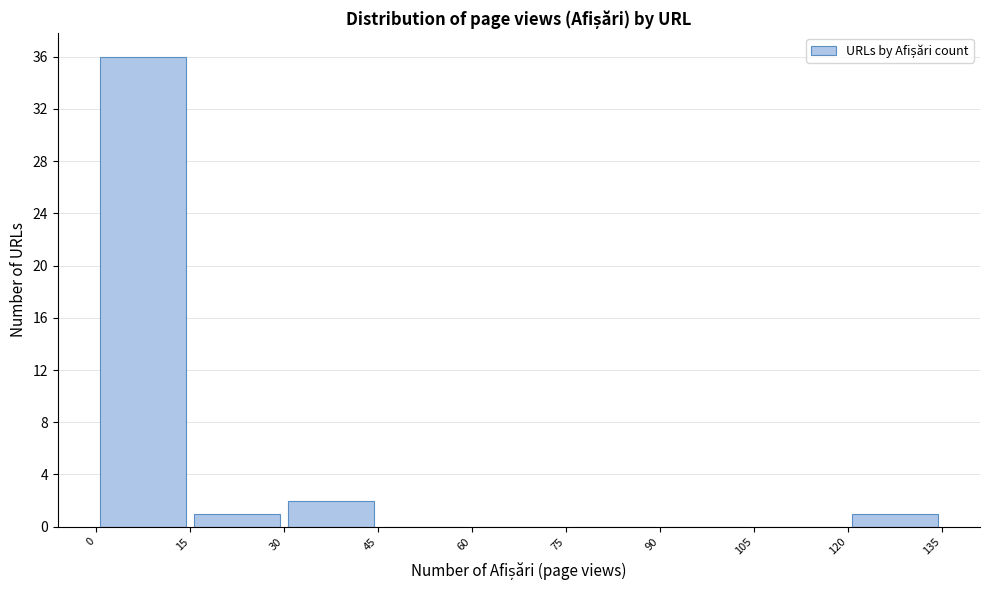

How tall is the bar that spans 30 to 45 on the x-axis? The values are not printed on the chart, so give them approximately, as read against the axis.

2